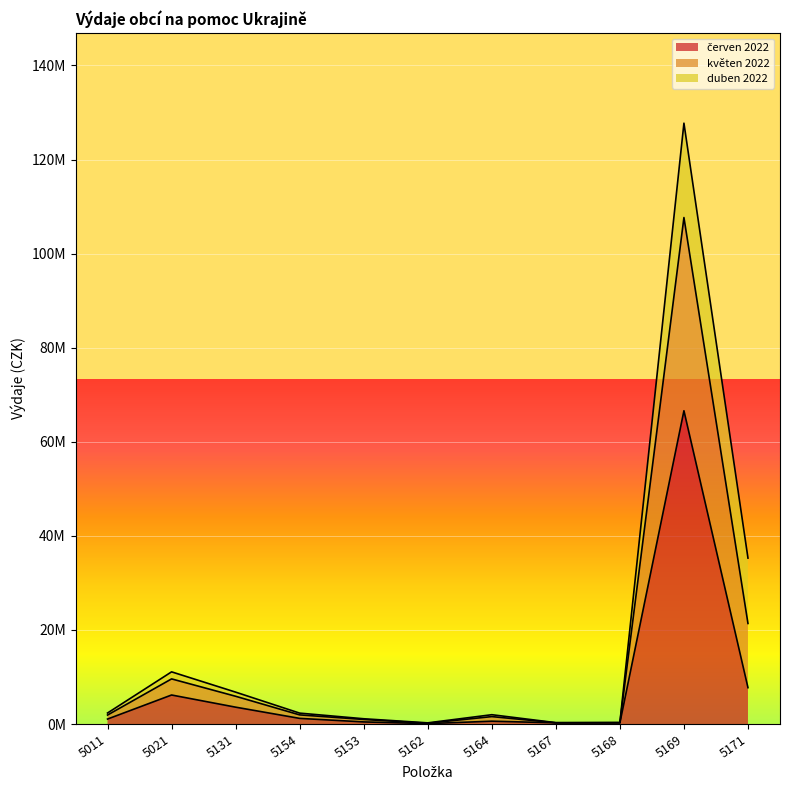

Count the number of categories in the chart.

11